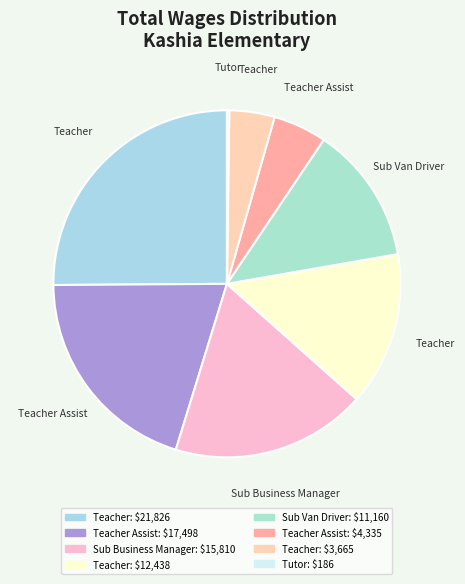

What is the largest slice in the pie chart?

Teacher (21826)